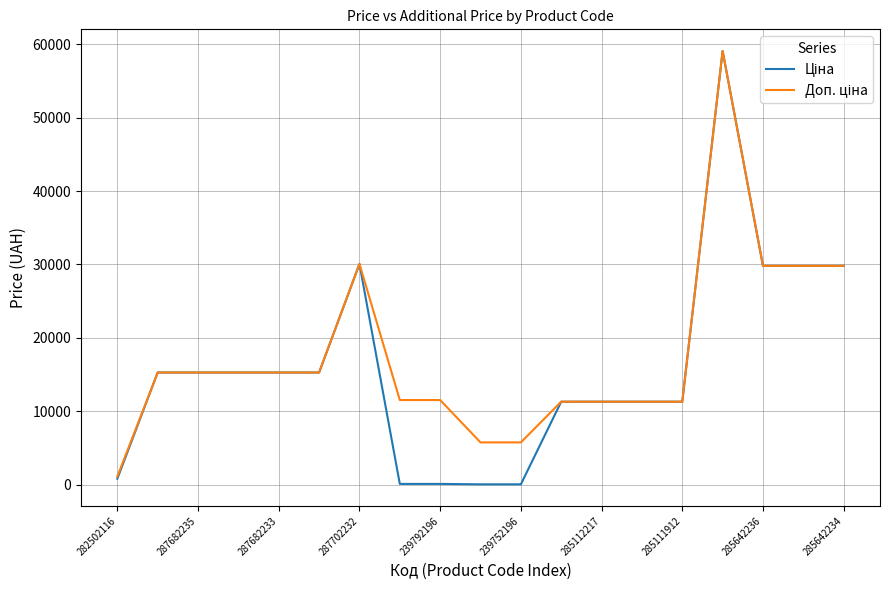

Does the chart have visible grid lines?

Yes